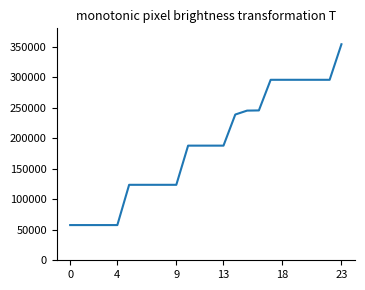

What is the minimum value shown in the chart?

57671